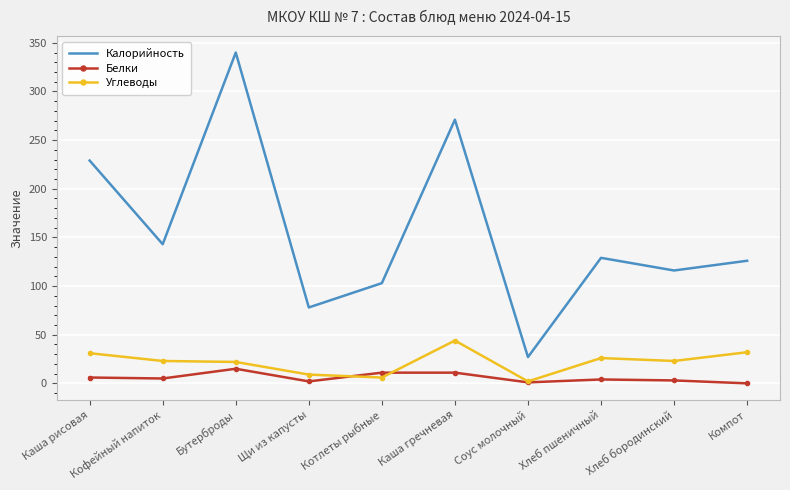

True or false: Калорийность and Белки cross at least once.

False